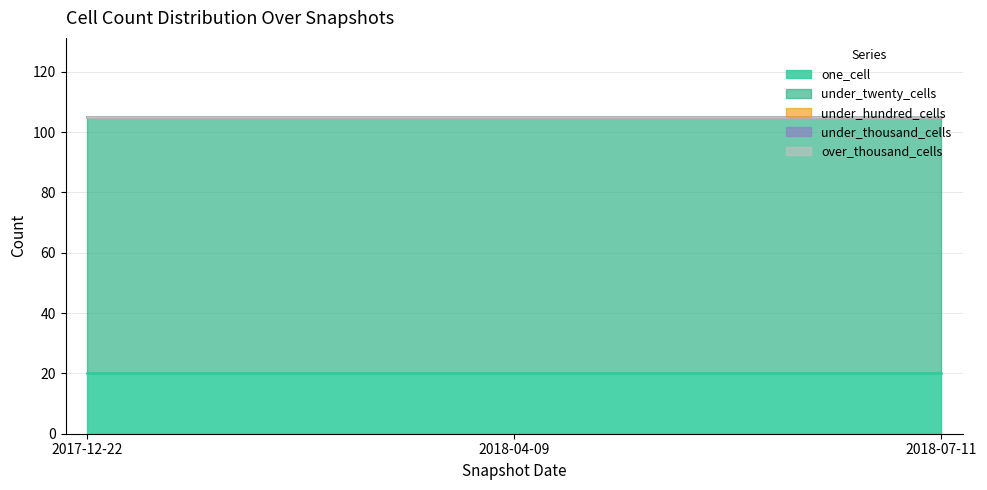

What is the spread (max minus min) of values at 2018-04-09?

85